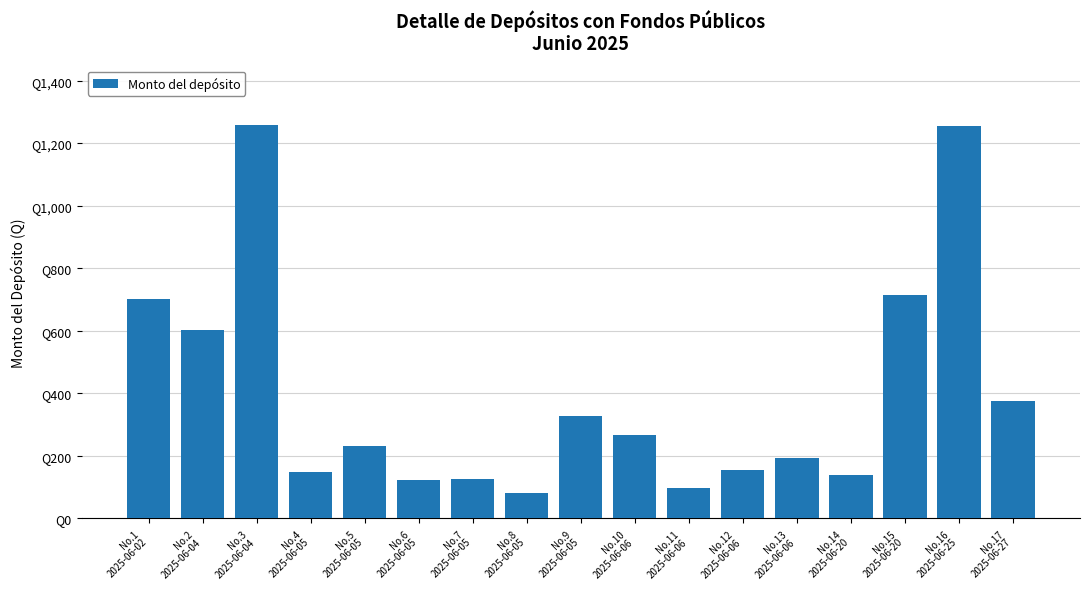

Does the chart contain any negative values?

No